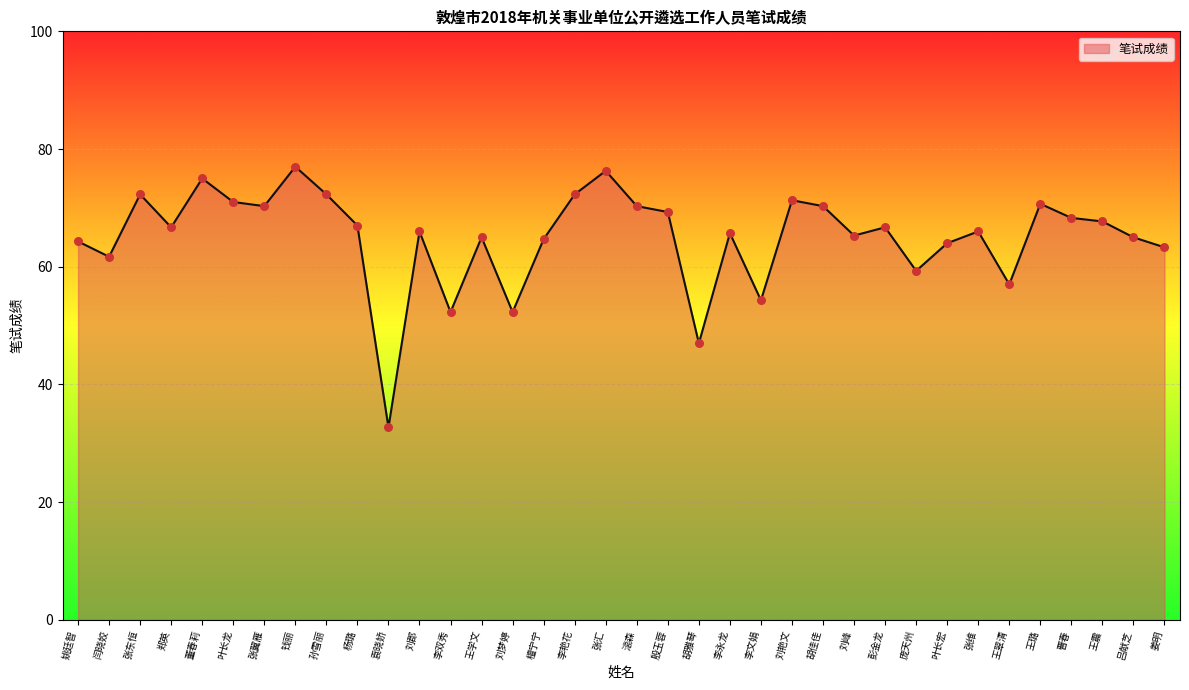

Which has a higher value, 王翠清 or 檀宁宁?

檀宁宁